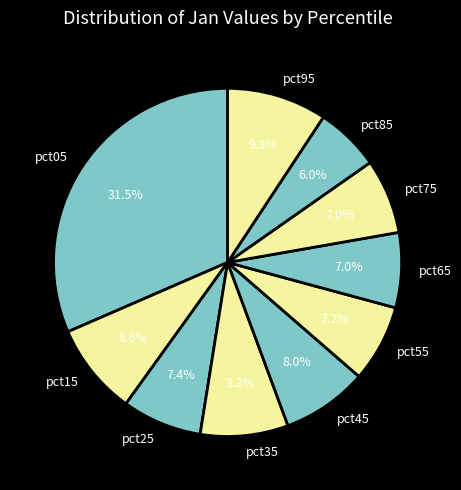

What is the largest slice in the pie chart?

pct05